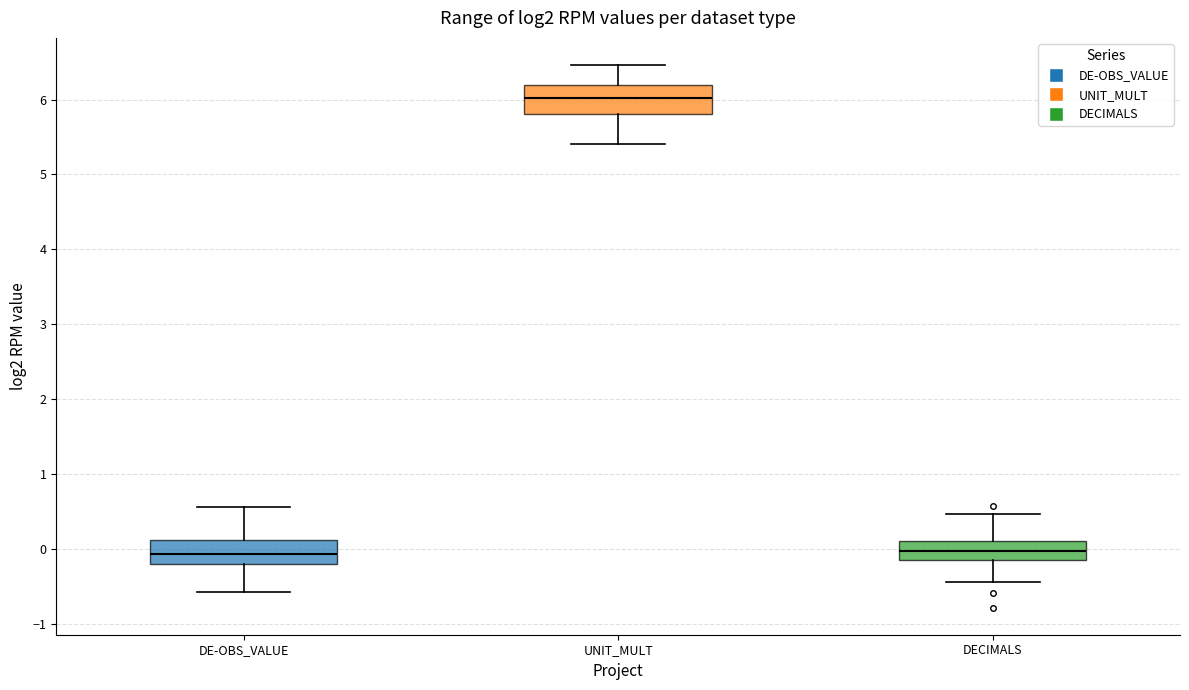

Where does the lower whisker of the box for DECIMALS end on the y-axis? The values are not printed on the chart, so give them approximately, as read against the axis.

-0.4